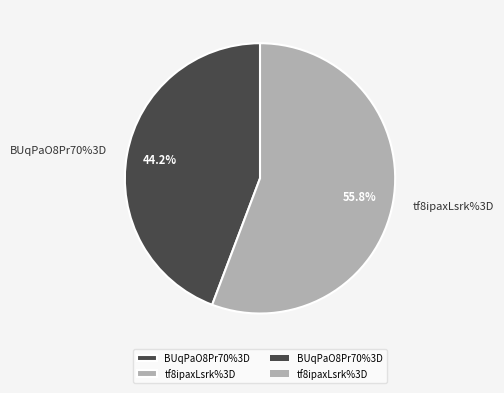

What is the change in value from BUqPaO8Pr70%3D to tf8ipaxLsrk%3D?

+10971295